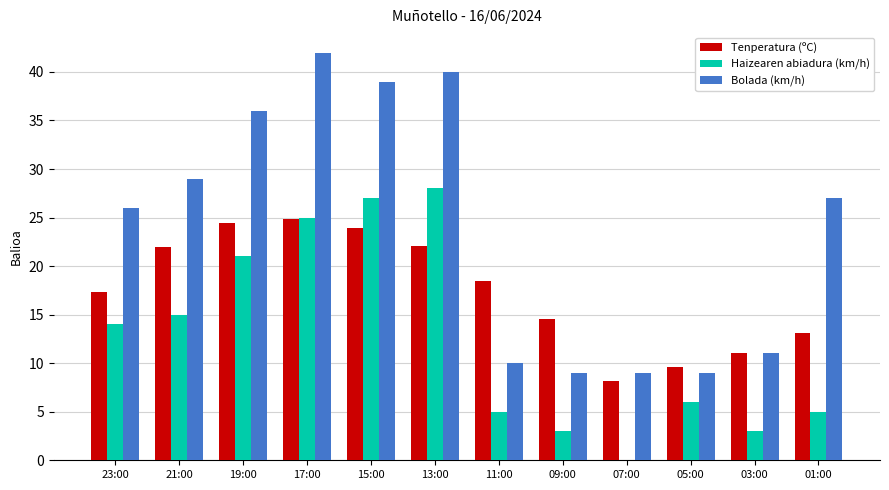

What is the highest value of the Tenperatura (ºC) series?

24.8